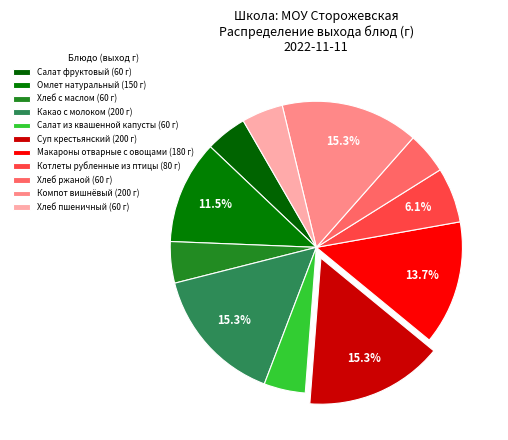

The Салат из квашенной капусты slice represents 5% of the pie. True or false?

True